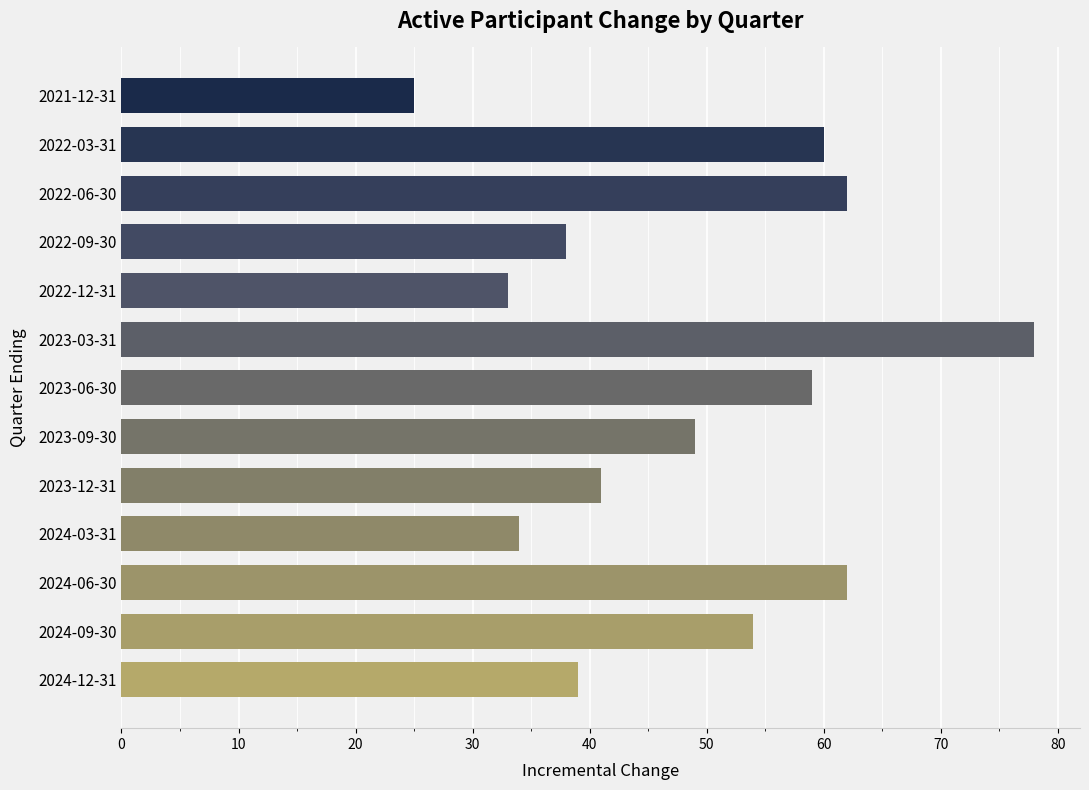

Reading bottom to top, transcribe all the data shown in this chart.

39	54	62	34	41	49	59	78	33	38	62	60	25